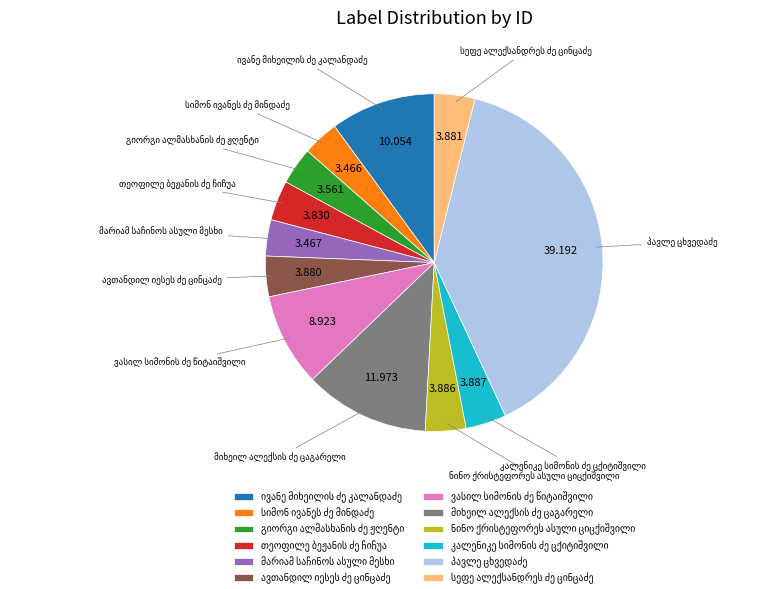

Does any single category account for the majority?

No